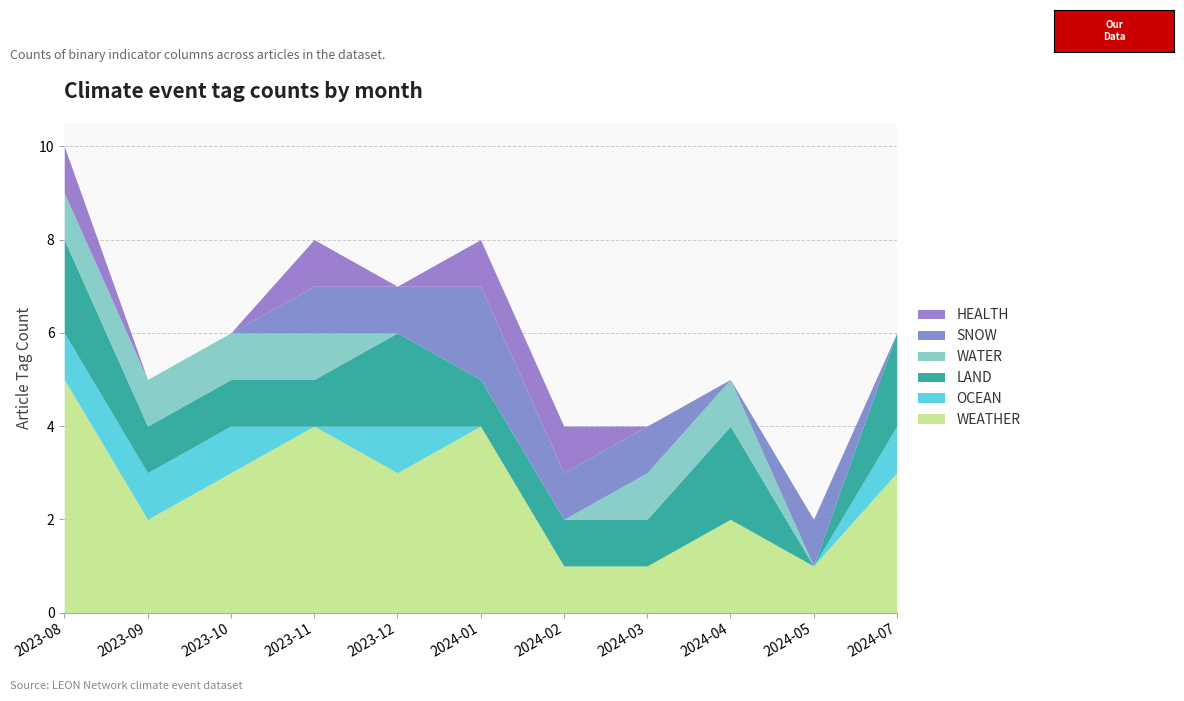

Reading left to right, extract all data points from this chart.

WEATHER: 2023-08=5	2023-09=2	2023-10=3	2023-11=4	2023-12=3	2024-01=4	2024-02=1	2024-03=1	2024-04=2	2024-05=1	2024-07=3
OCEAN: 2023-08=1	2023-09=1	2023-10=1	2023-11=0	2023-12=1	2024-01=0	2024-02=0	2024-03=0	2024-04=0	2024-05=0	2024-07=1
LAND: 2023-08=2	2023-09=1	2023-10=1	2023-11=1	2023-12=2	2024-01=1	2024-02=1	2024-03=1	2024-04=2	2024-05=0	2024-07=2
WATER: 2023-08=1	2023-09=1	2023-10=1	2023-11=1	2023-12=0	2024-01=0	2024-02=0	2024-03=1	2024-04=1	2024-05=0	2024-07=0
SNOW: 2023-08=0	2023-09=0	2023-10=0	2023-11=1	2023-12=1	2024-01=2	2024-02=1	2024-03=1	2024-04=0	2024-05=1	2024-07=0
HEALTH: 2023-08=1	2023-09=0	2023-10=0	2023-11=1	2023-12=0	2024-01=1	2024-02=1	2024-03=0	2024-04=0	2024-05=0	2024-07=0